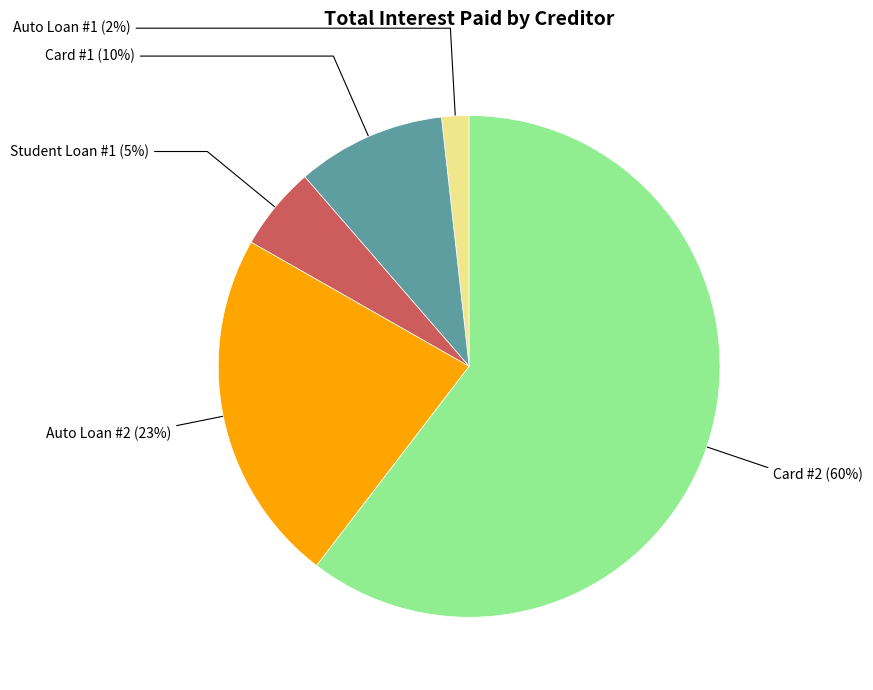

To the nearest percent, what is the difference between the Card #1 and Auto Loan #1 slice percentages?

8%